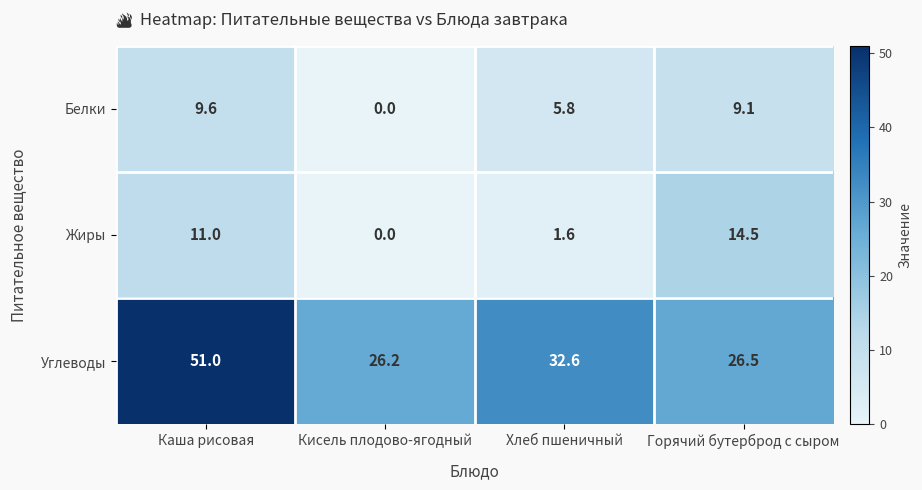

Read the Углеводы value at Кисель плодово-ягодный.

26.2